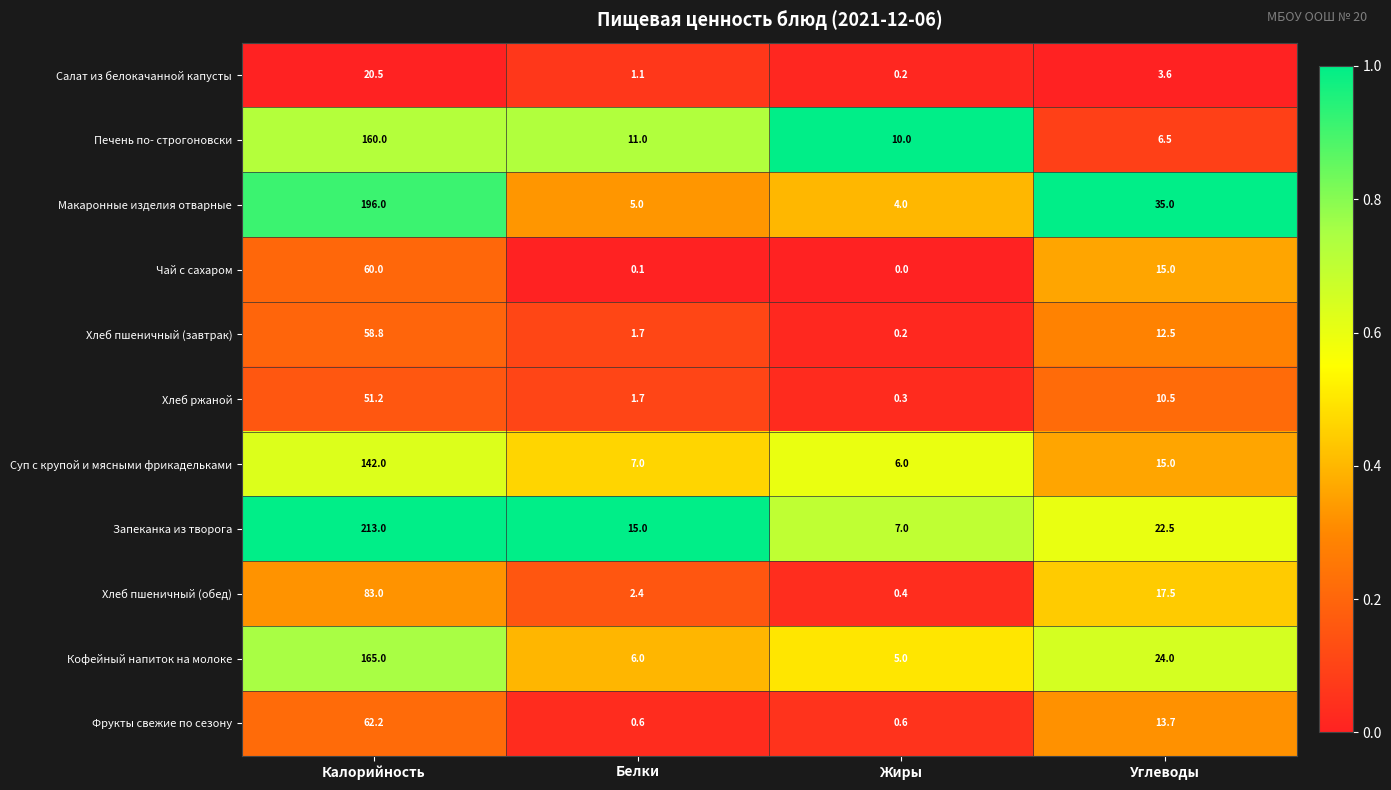

Rank the categories by Хлеб пшеничный (завтрак) value from highest to lowest.

Калорийность, Углеводы, Белки, Жиры